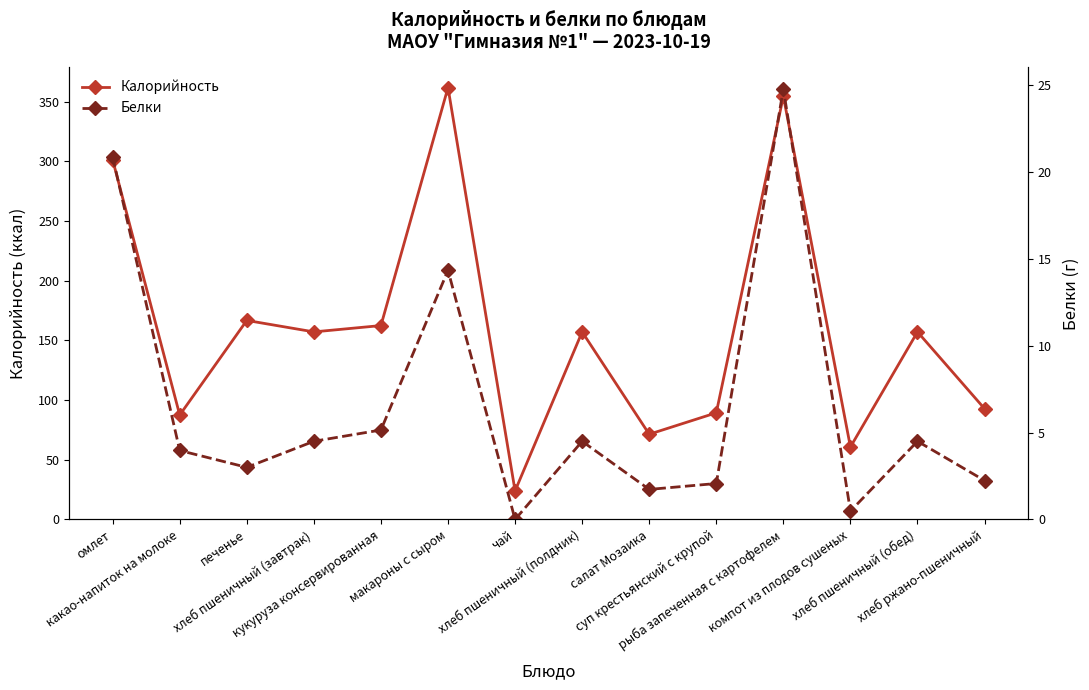

Which series has the largest total across all categories?

Калорийность